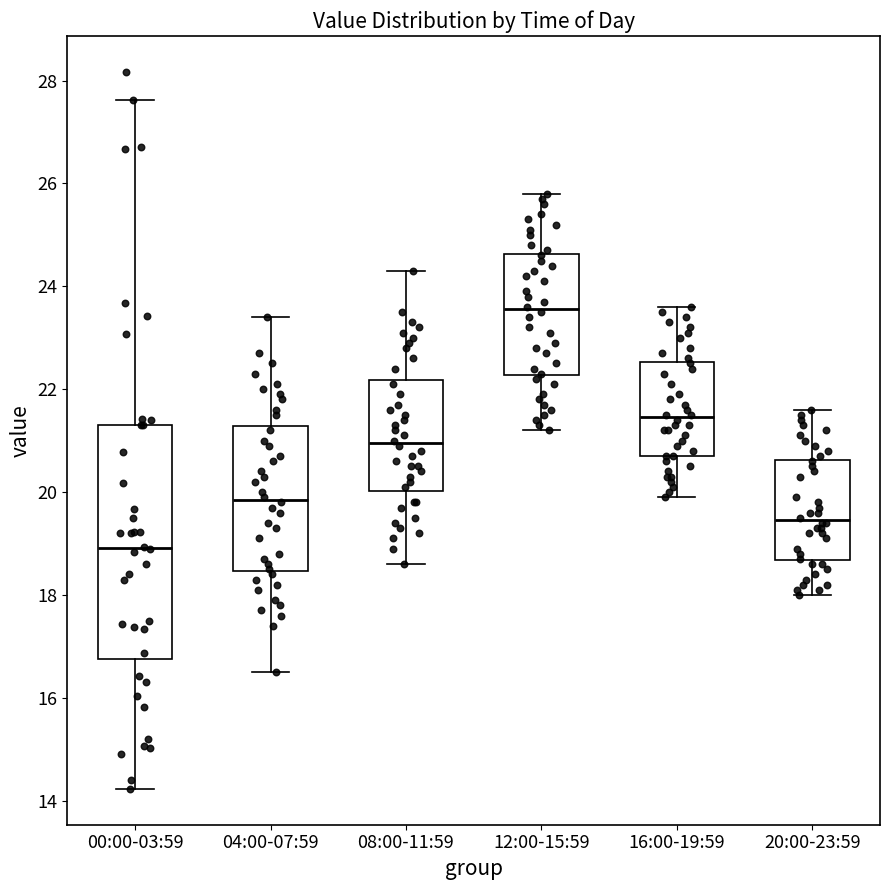

Reading left to right, transcribe this box plot: for each box, give where its median line is, the range the box spans, and where its two whiskers end, as read against the y-axis. The values are not printed on the chart, so give them approximately, as read against the axis.

00:00-03:59: median 19.0, box 16.8 to 21.4, whiskers 14.2 to 27.6
04:00-07:59: median 19.8, box 18.4 to 21.2, whiskers 16.6 to 23.4
08:00-11:59: median 21.0, box 20.0 to 22.2, whiskers 18.6 to 24.4
12:00-15:59: median 23.6, box 22.2 to 24.6, whiskers 21.2 to 25.8
16:00-19:59: median 21.4, box 20.8 to 22.6, whiskers 20.0 to 23.6
20:00-23:59: median 19.4, box 18.6 to 20.6, whiskers 18.0 to 21.6